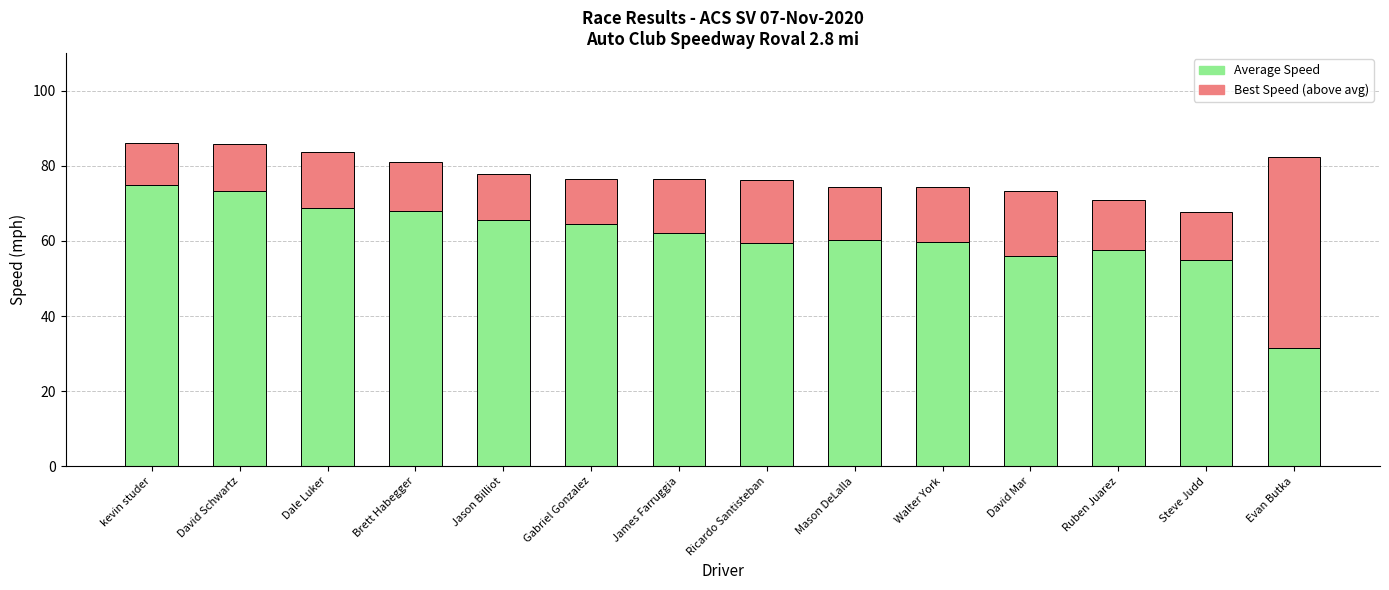

What is the total value across all series at Ruben Juarez?

70.8